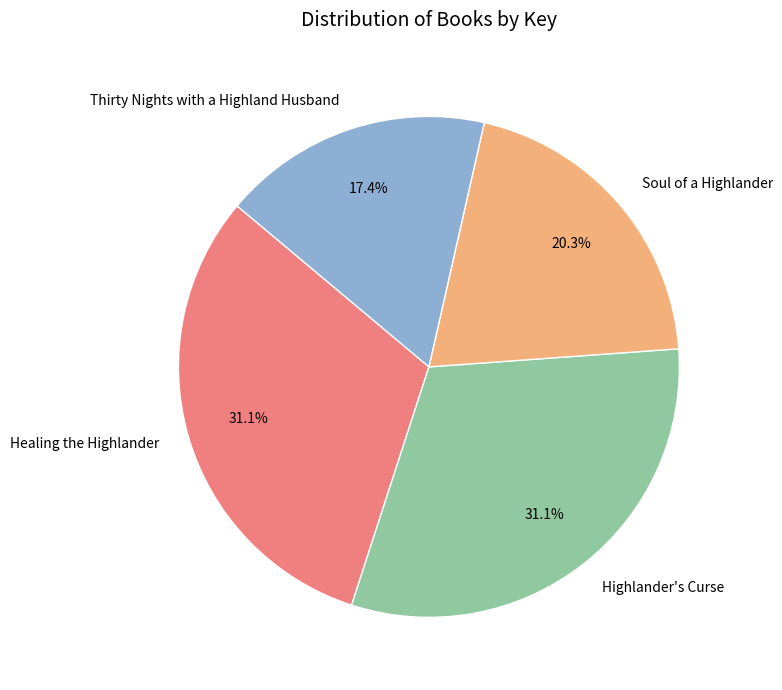

Between Soul of a Highlander and Highlander's Curse, which is larger?

Highlander's Curse